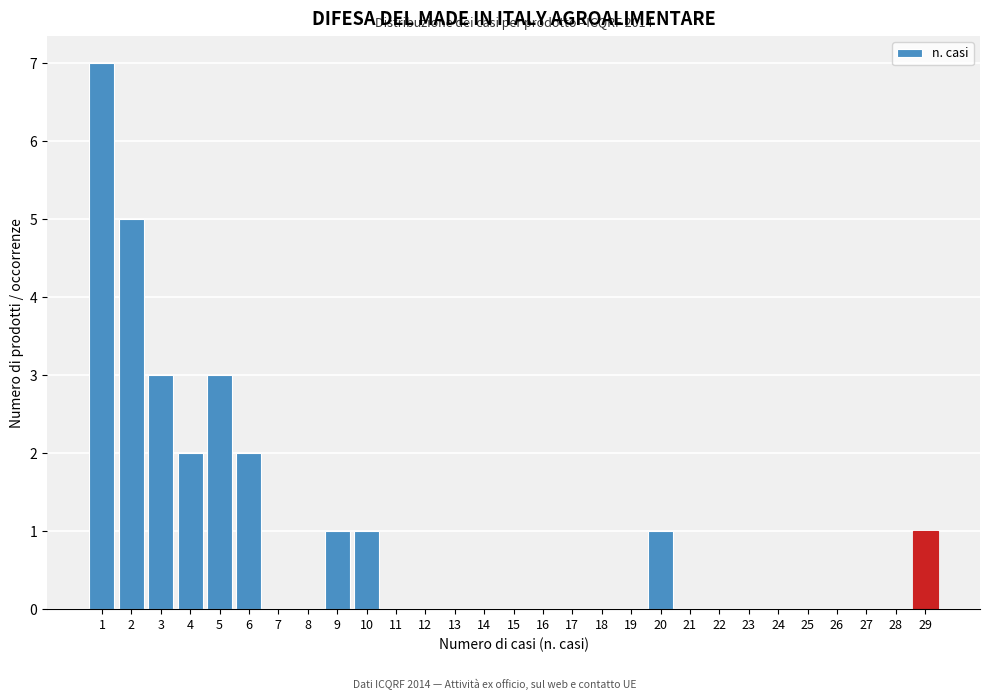

Reading left to right, list all the values displayed in this chart.

1=7	2=5	3=3	4=2	5=3	6=2	7=0	8=0	9=1	10=1	11=0	12=0	13=0	14=0	15=0	16=0	17=0	18=0	19=0	20=1	21=0	22=0	23=0	24=0	25=0	26=0	27=0	28=0	29=1